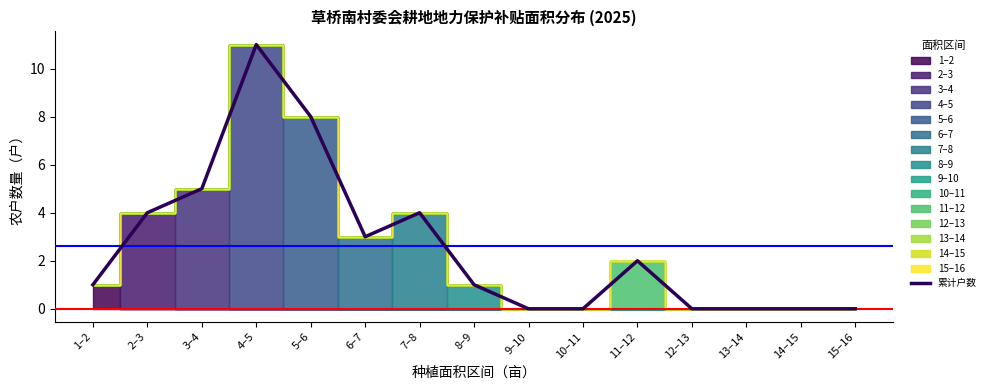

Approximately how many times larger is the value at 4–5 compared to 11–12?

5.5